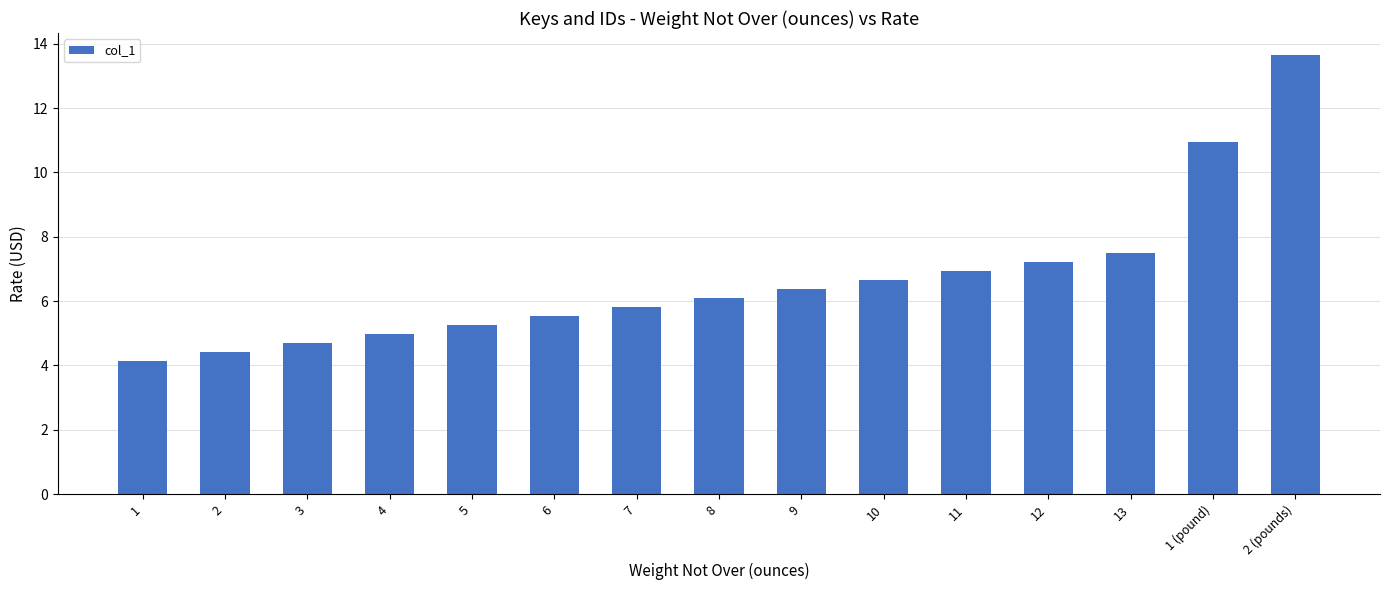

What is the difference between the maximum and second lowest values?

9.2